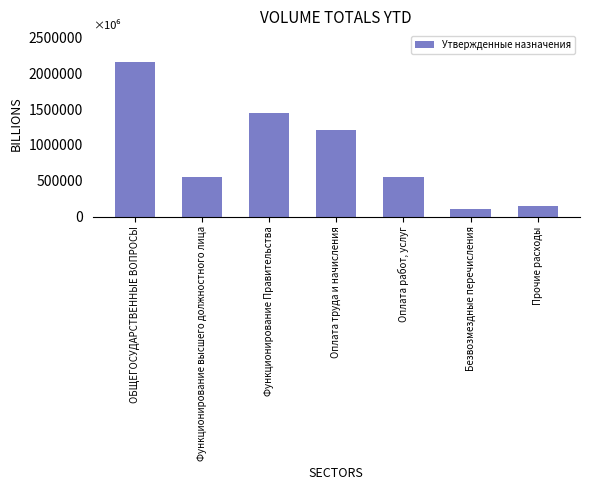

What is the difference between the second highest and minimum values?

1326822.7